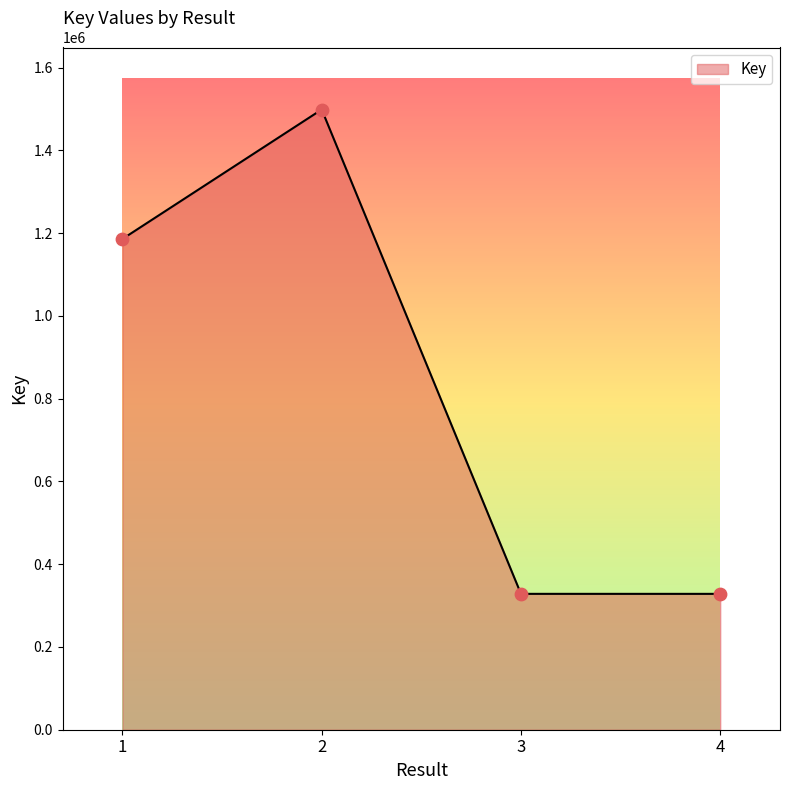

Approximately how many times larger is the value at 2 compared to 4?

4.6